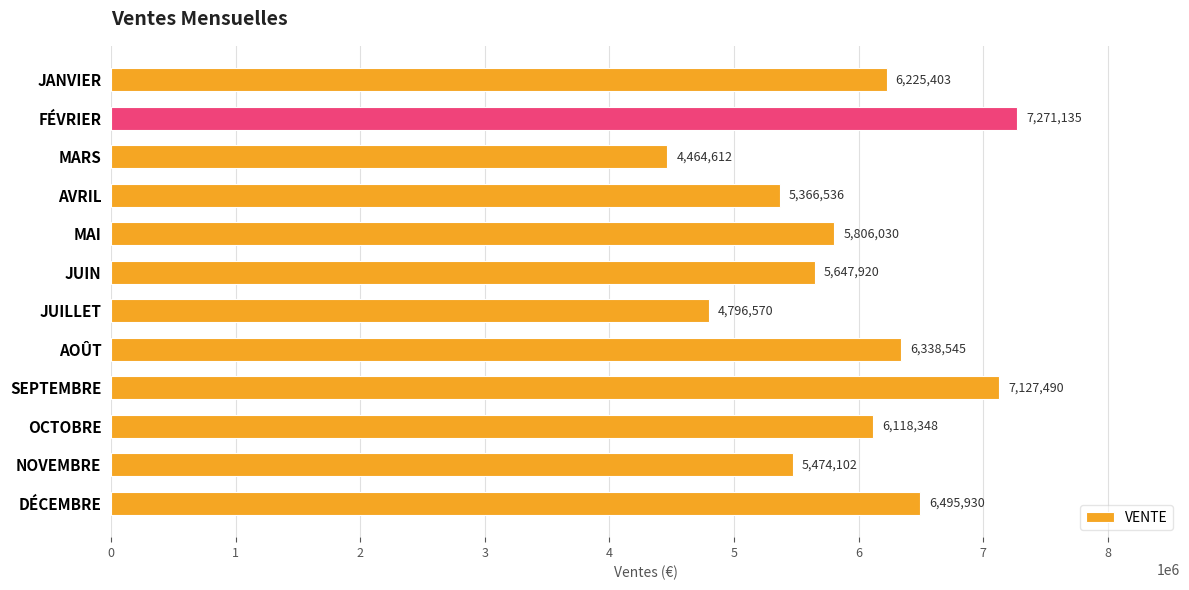

True or false: the data shows 7127490 at SEPTEMBRE.

True